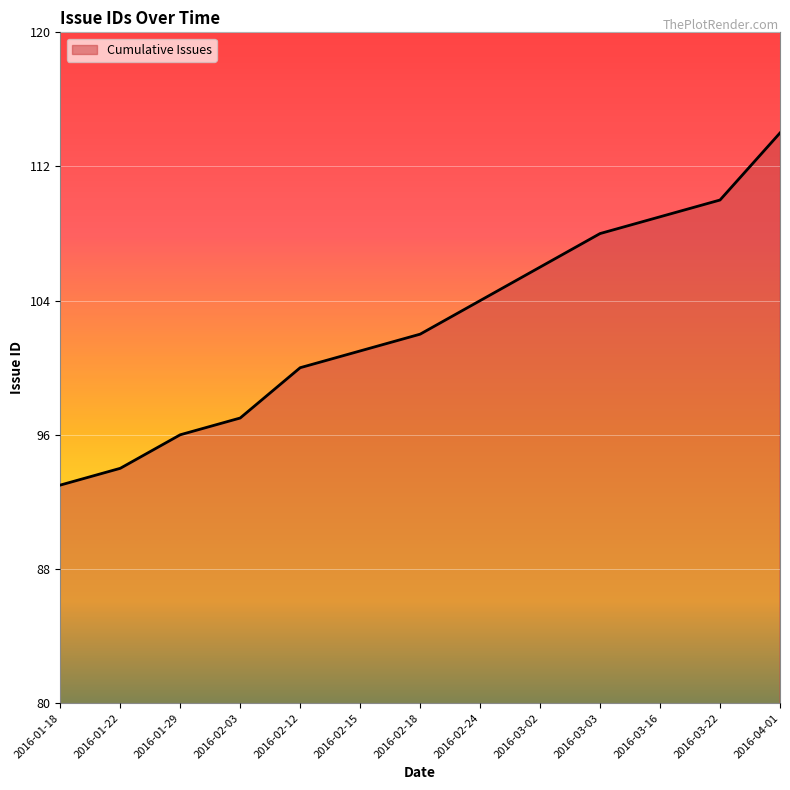

What is the average value?

103